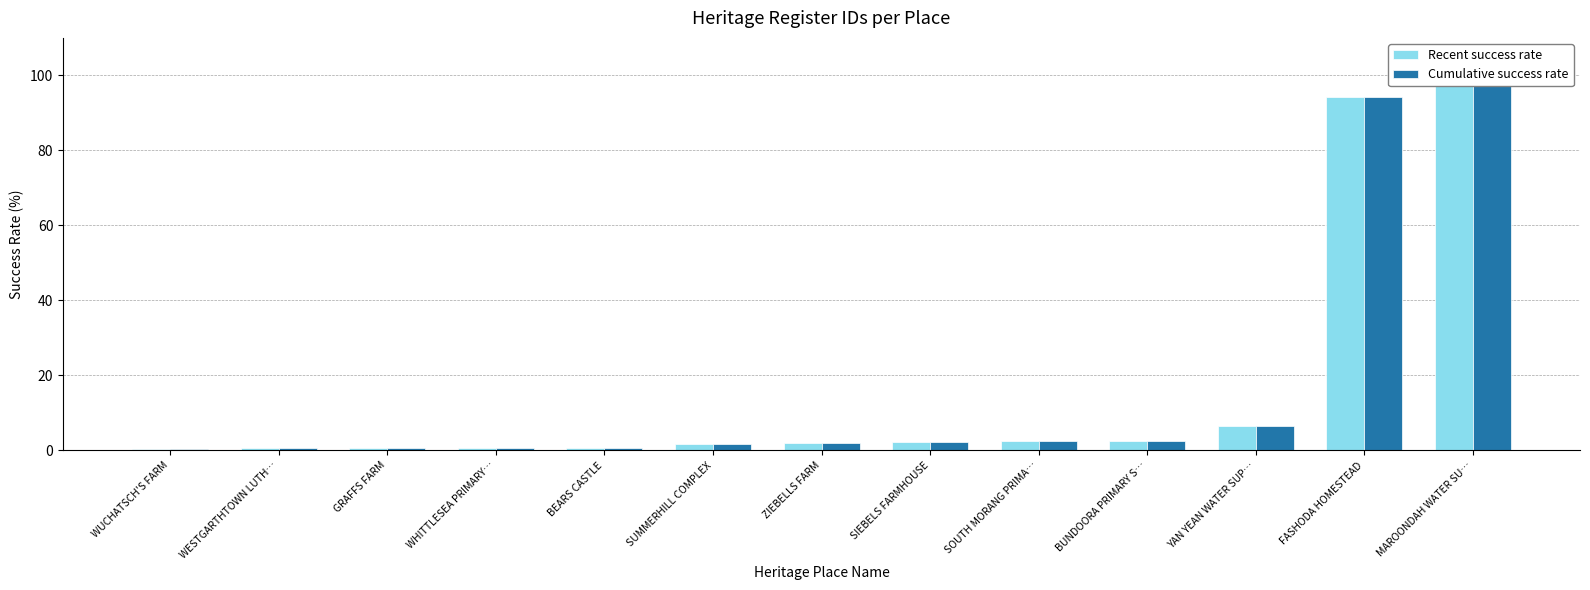

Reading right to left, extract all data points from this chart.

Recent success rate: 100.0	94.3	6.6	2.6	2.5	2.4	1.9	1.6	0.6	0.6	0.6	0.6	0.3
Cumulative success rate: 100.0	94.3	6.6	2.6	2.5	2.4	1.9	1.6	0.6	0.6	0.6	0.6	0.3